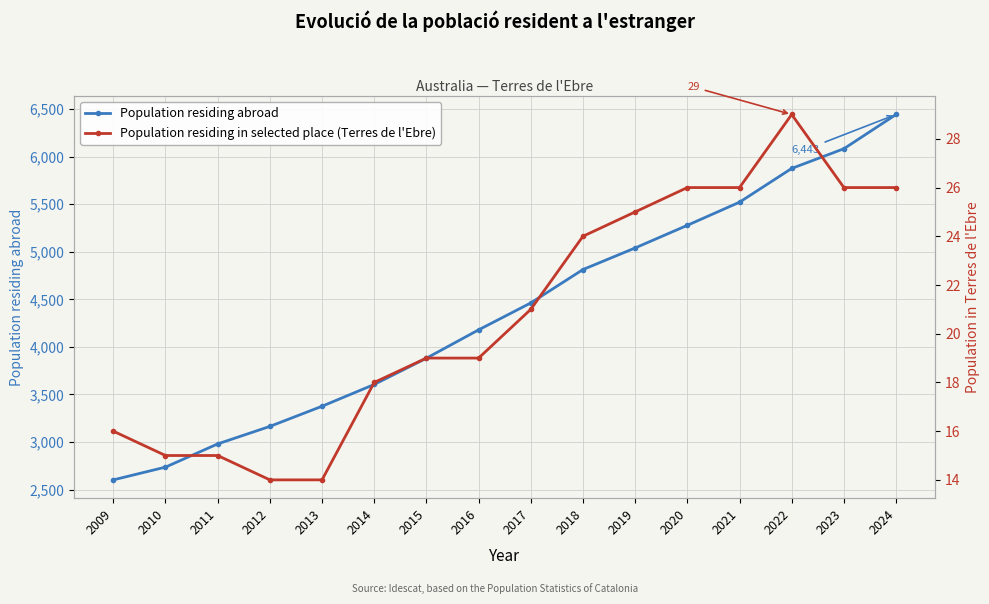

What is the maximum value for Population residing in selected place (Terres de l'Ebre)?

29